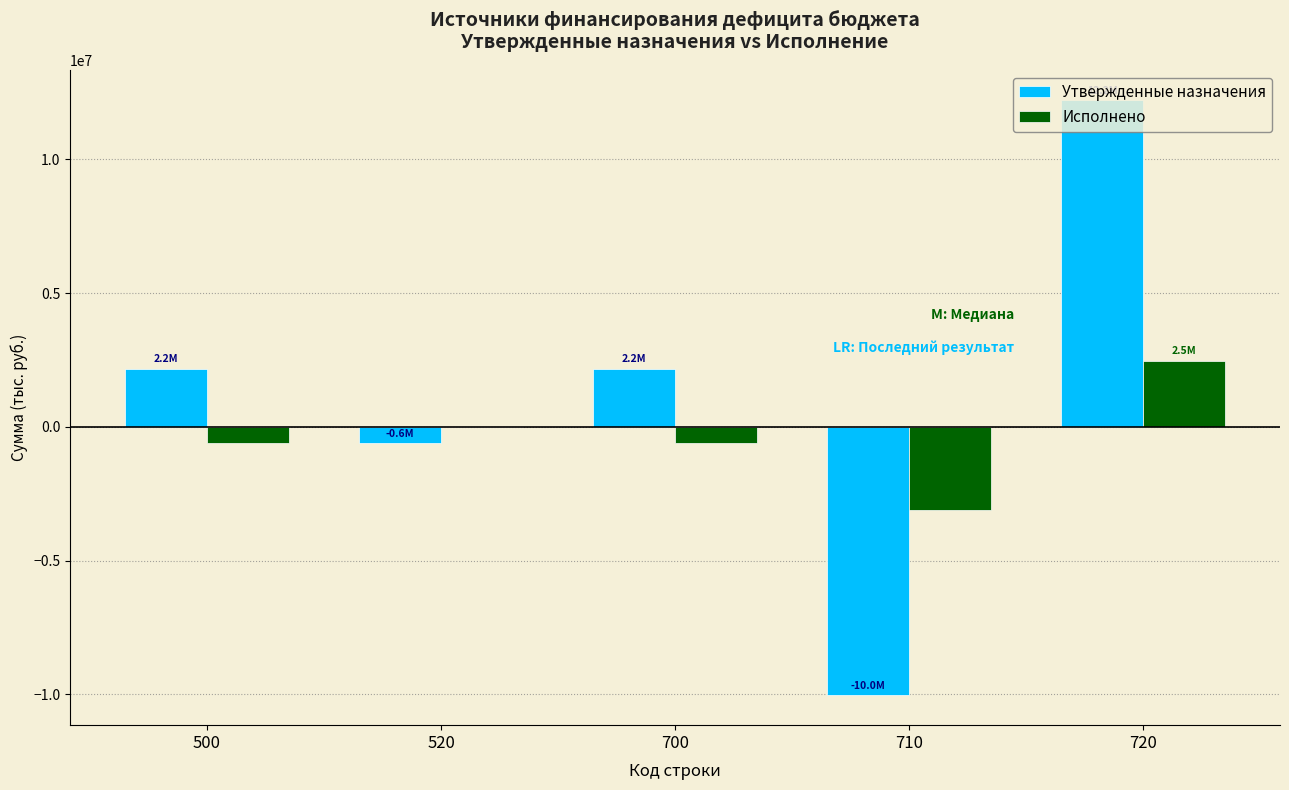

Between 700 and 720, which series saw the biggest shift?

Утвержденные назначения